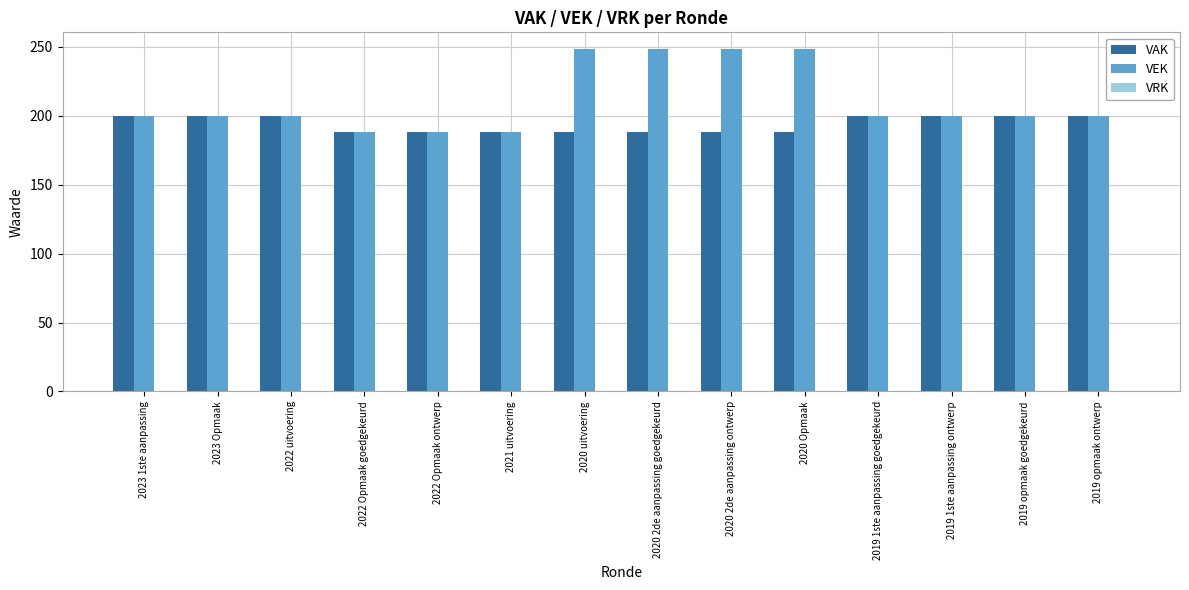

How many groups of bars are there?

14